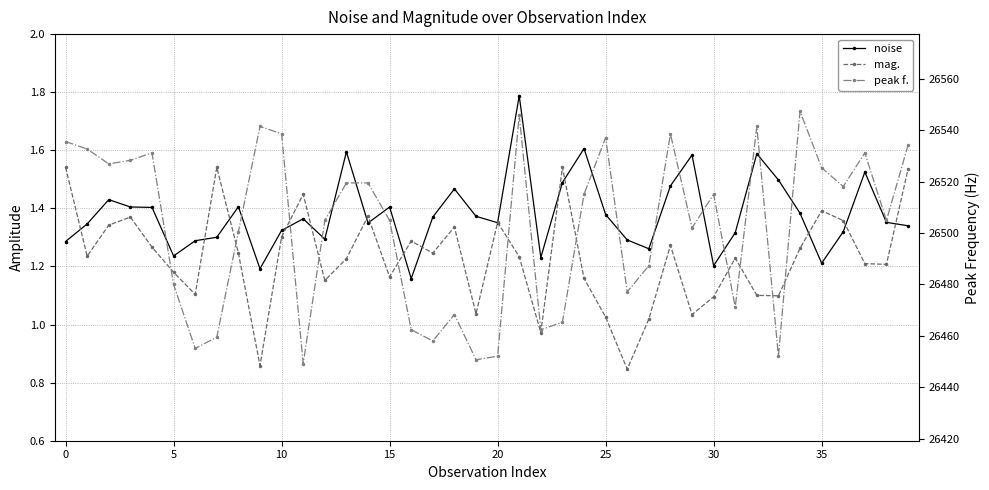

True or false: mag. has a value of 1.5 at 25.

False